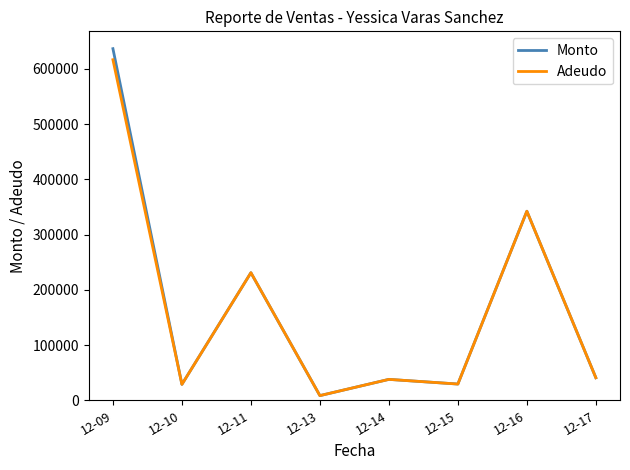

At which category does the chart reach its minimum across all series?

12-13